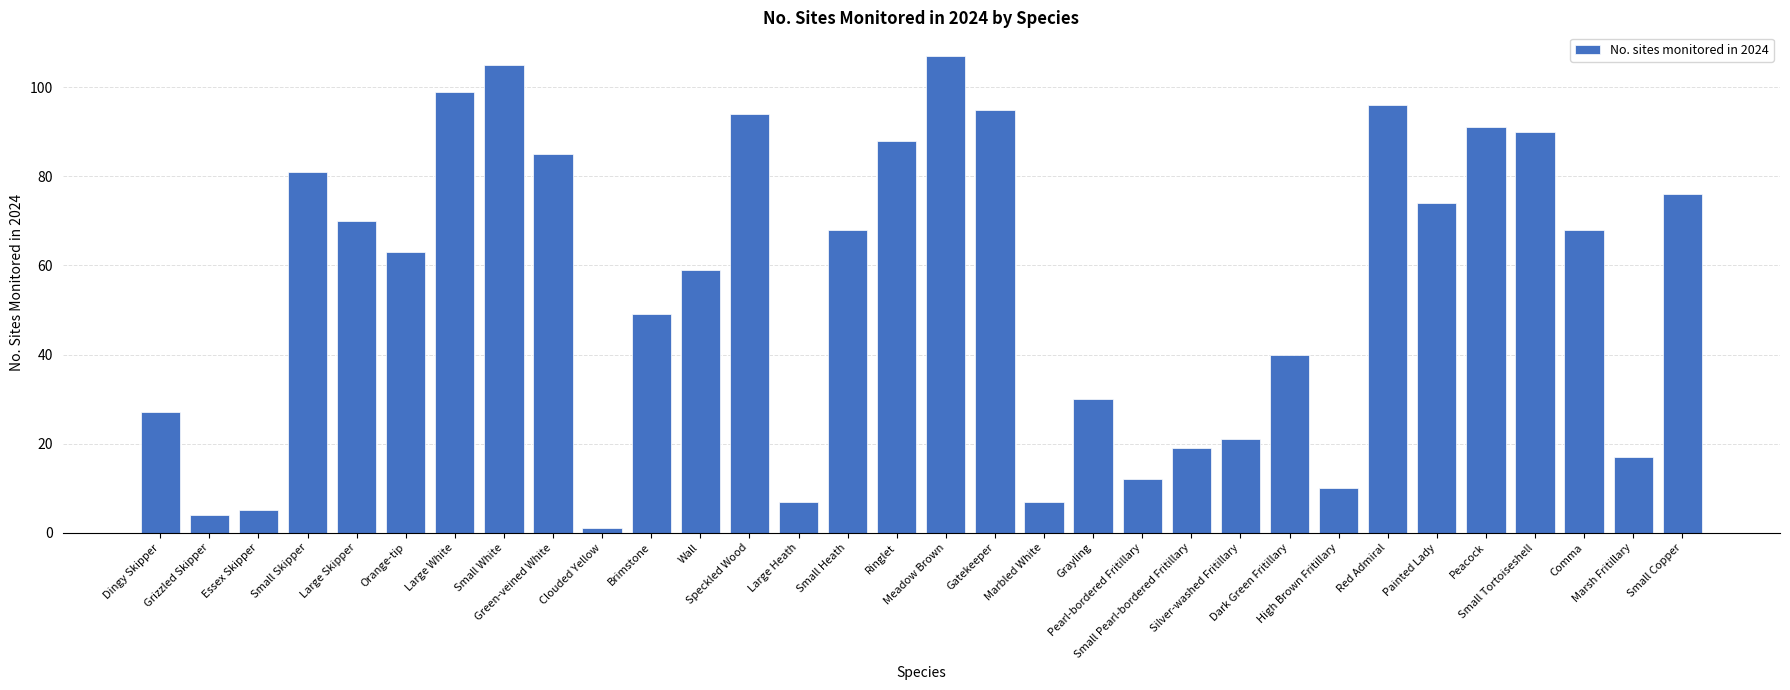

Count the number of categories in the chart.

32